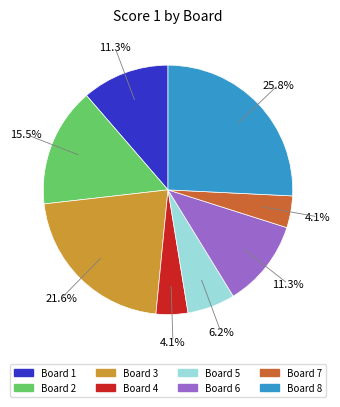

Which category has the biggest portion of the pie?

Board 8